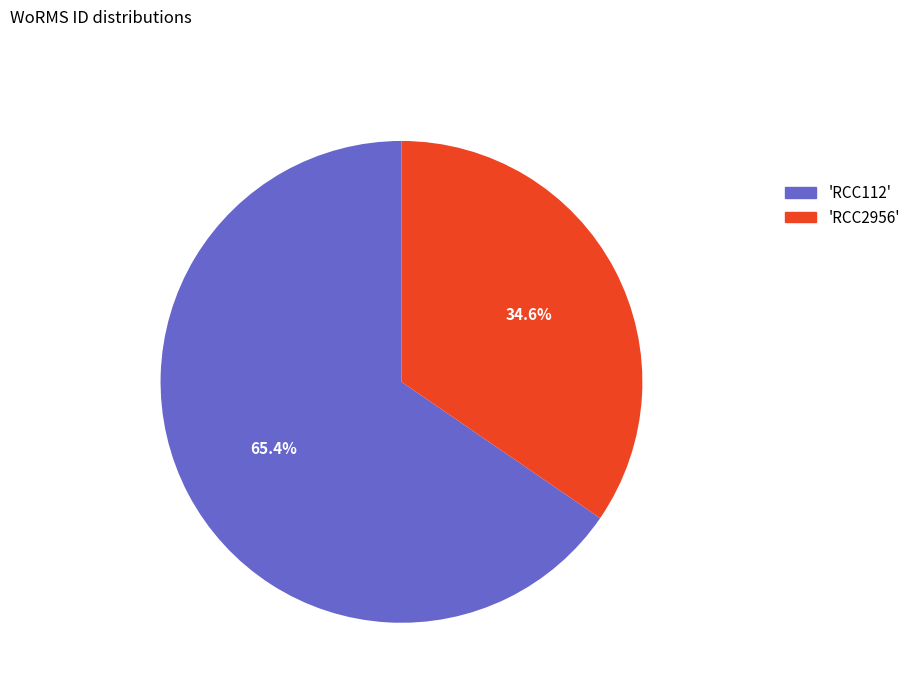

Does any single category account for the majority?

Yes